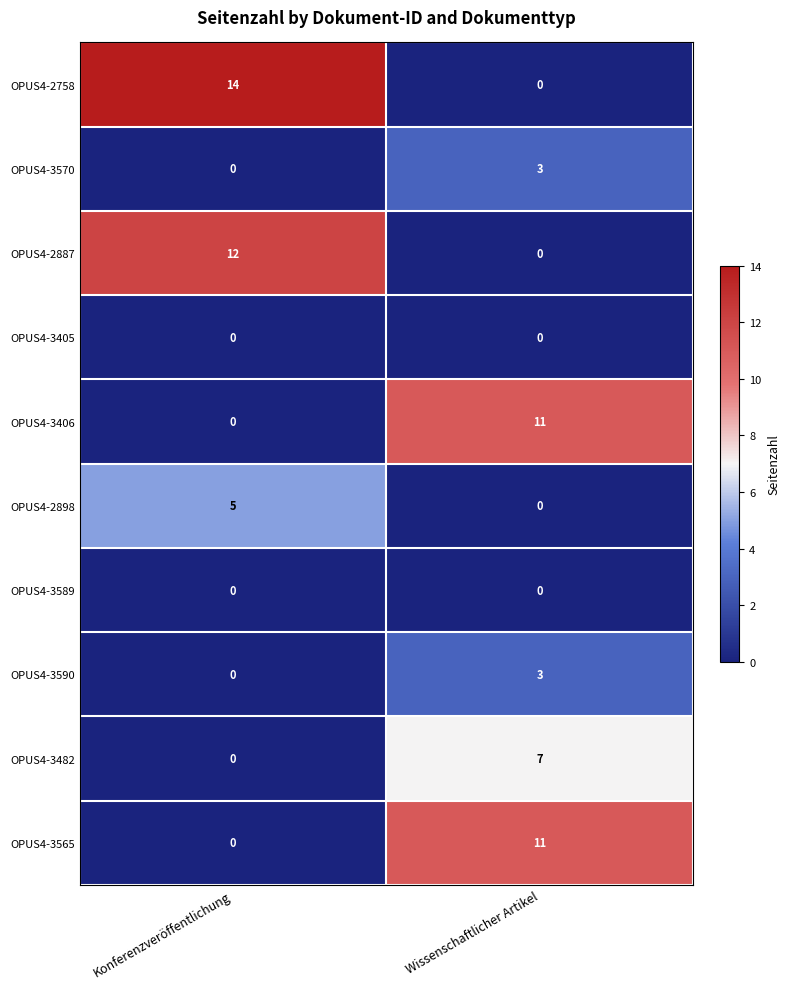

What is the difference between the highest and lowest values at Wissenschaftlicher Artikel?

11